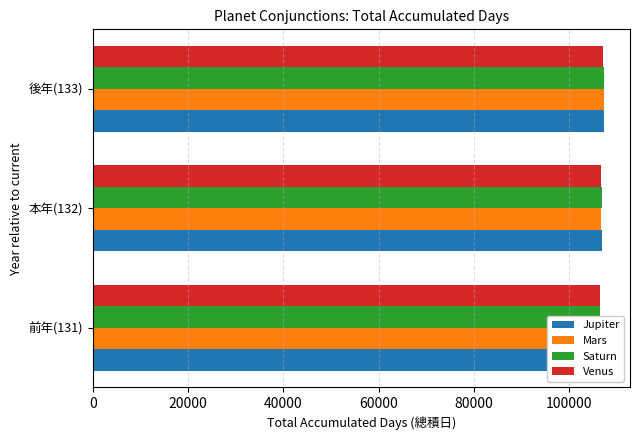

What is the minimum value for Saturn?

106614